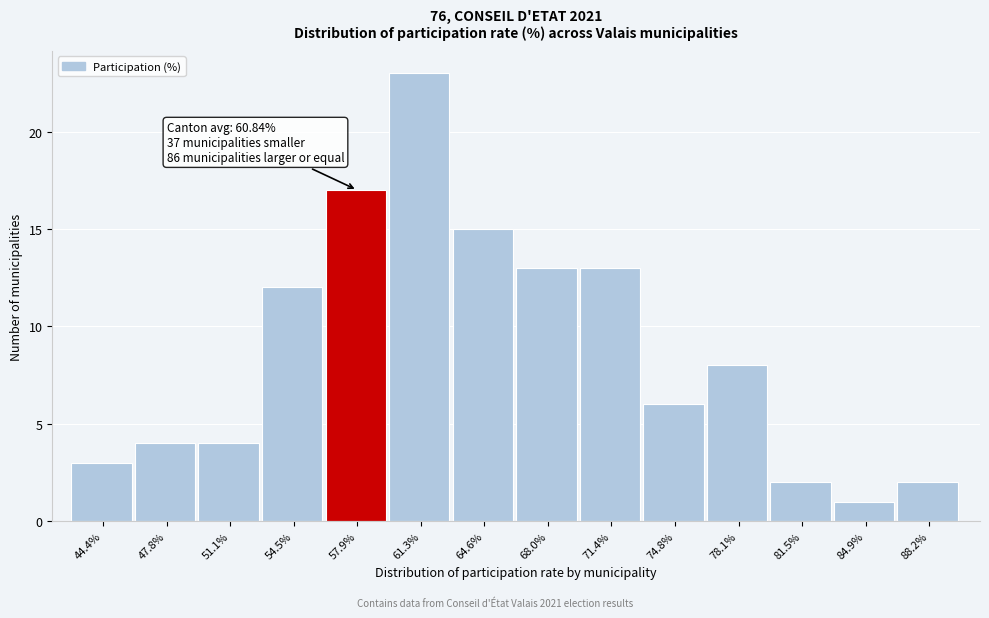

Reading right to left, transcribe all the data shown in this chart.

2	1	2	8	6	13	13	15	23	17	12	4	4	3